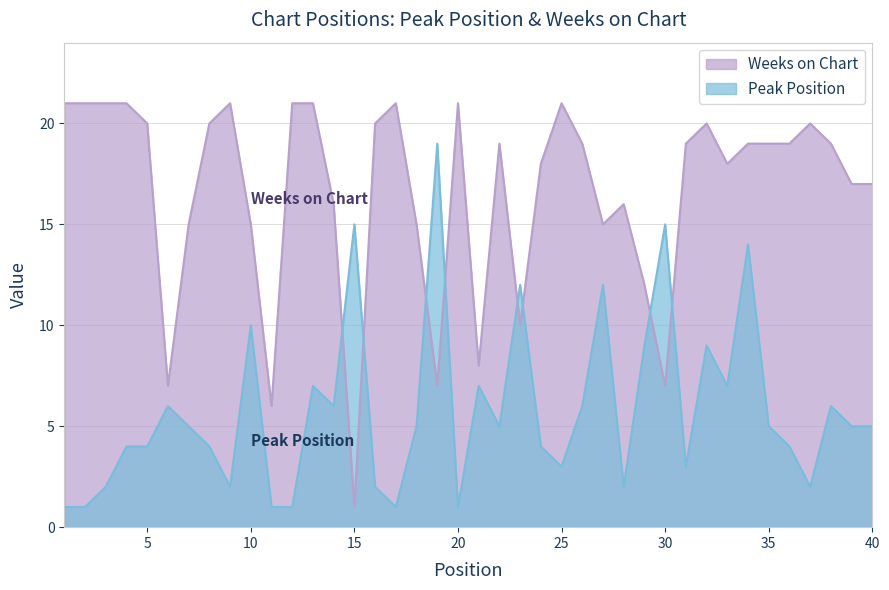

At 18, list the series in order from smallest to largest.

Peak Position, Weeks on Chart